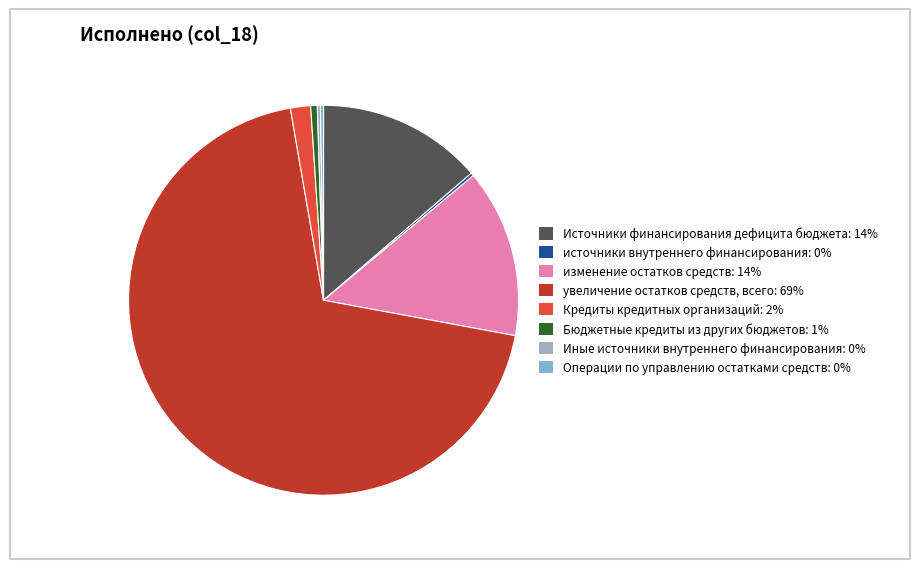

Between Бюджетные кредиты из других бюджетов and изменение остатков средств, which is larger?

изменение остатков средств